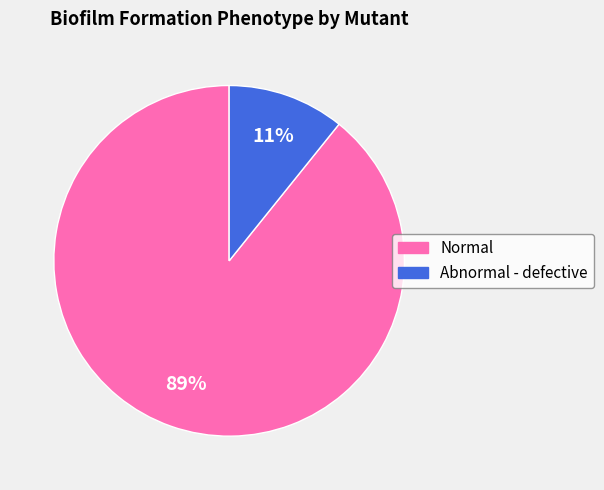

To the nearest percent, what portion does Normal represent?

89%